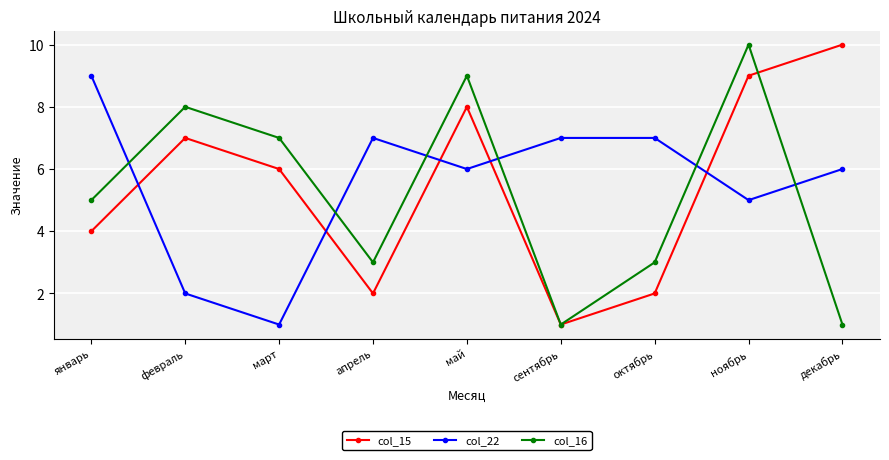

What is the label of the 7th point from the right?

март